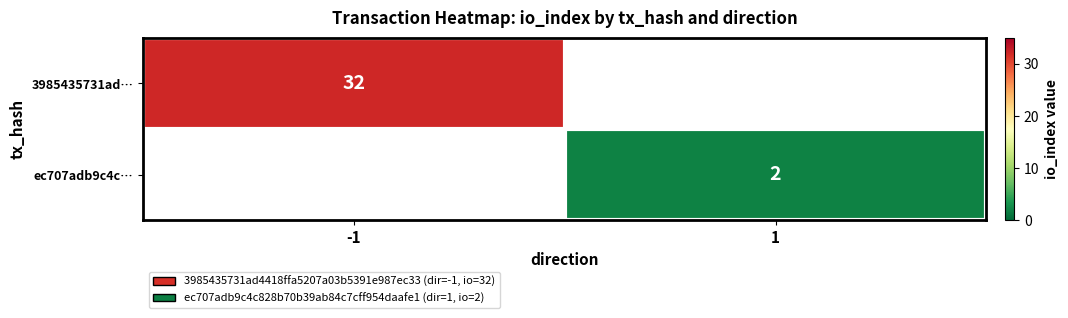

True or false: 3985435731ad… has a value of 32 at -1.

True